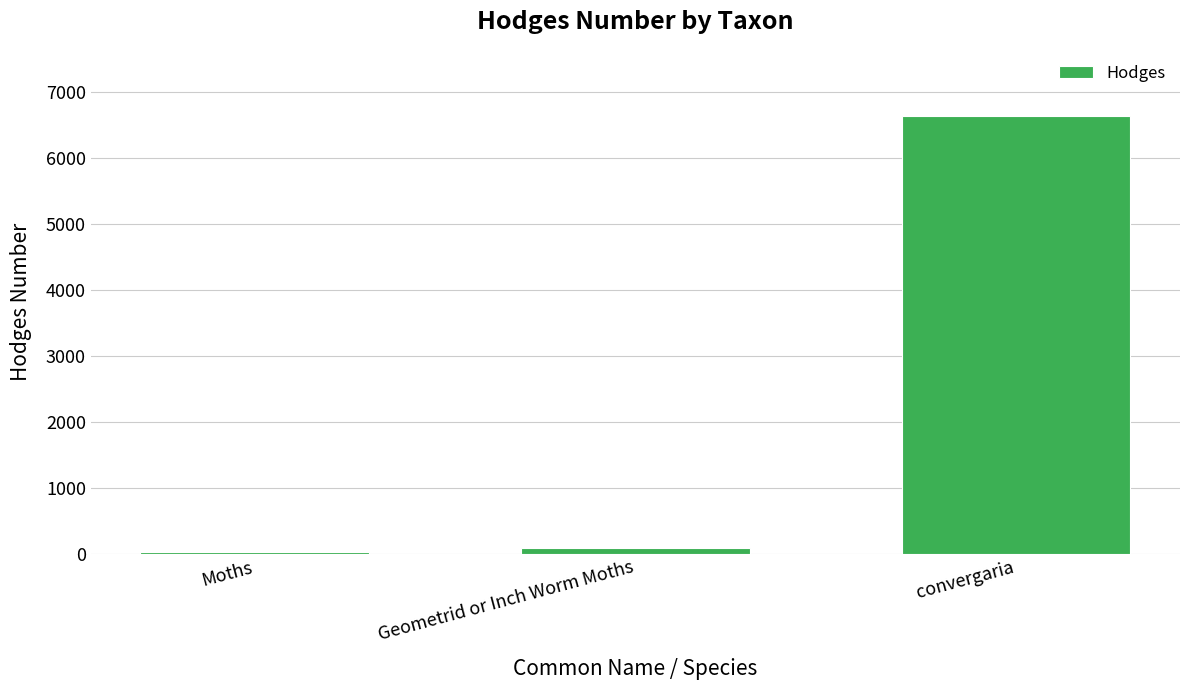

Which label corresponds to the smallest value in the chart?

Moths